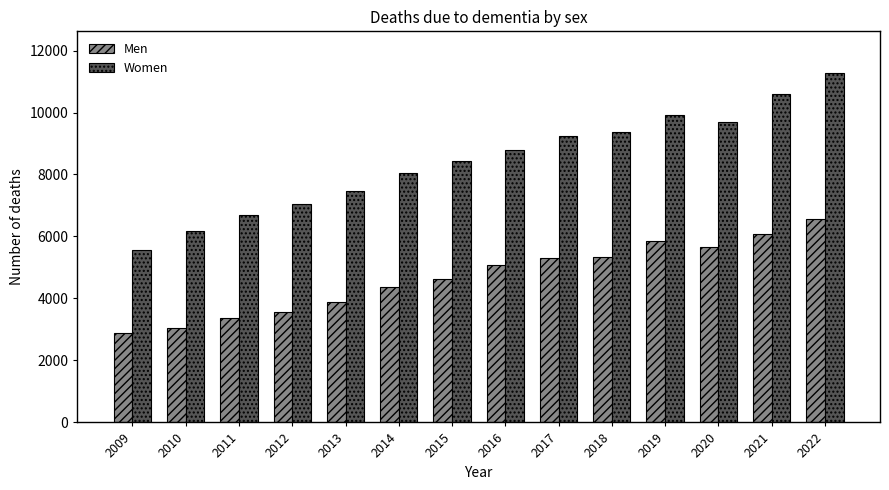

The Women series shows 9907 at 2019. True or false?

True